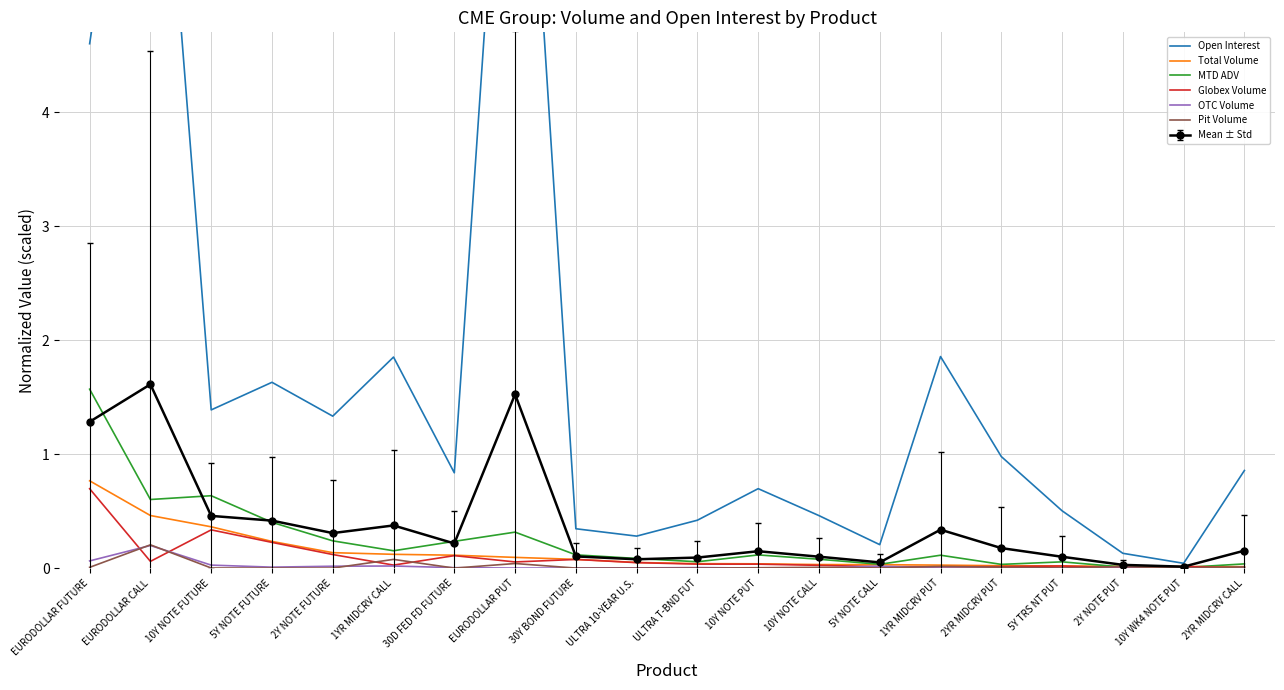

What position from the left is 10Y WK4 NOTE PUT?

19